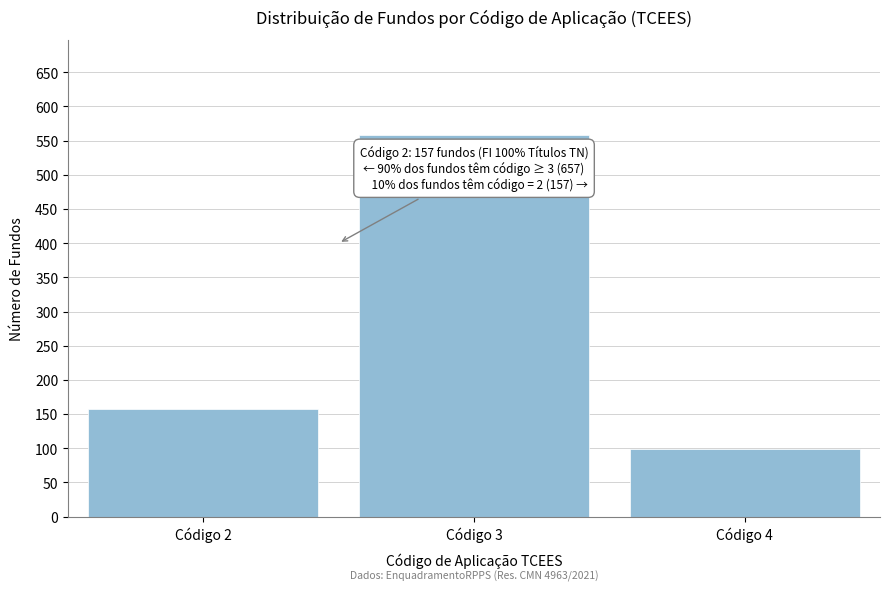

Reading left to right, extract all data points from this chart.

157	558	99